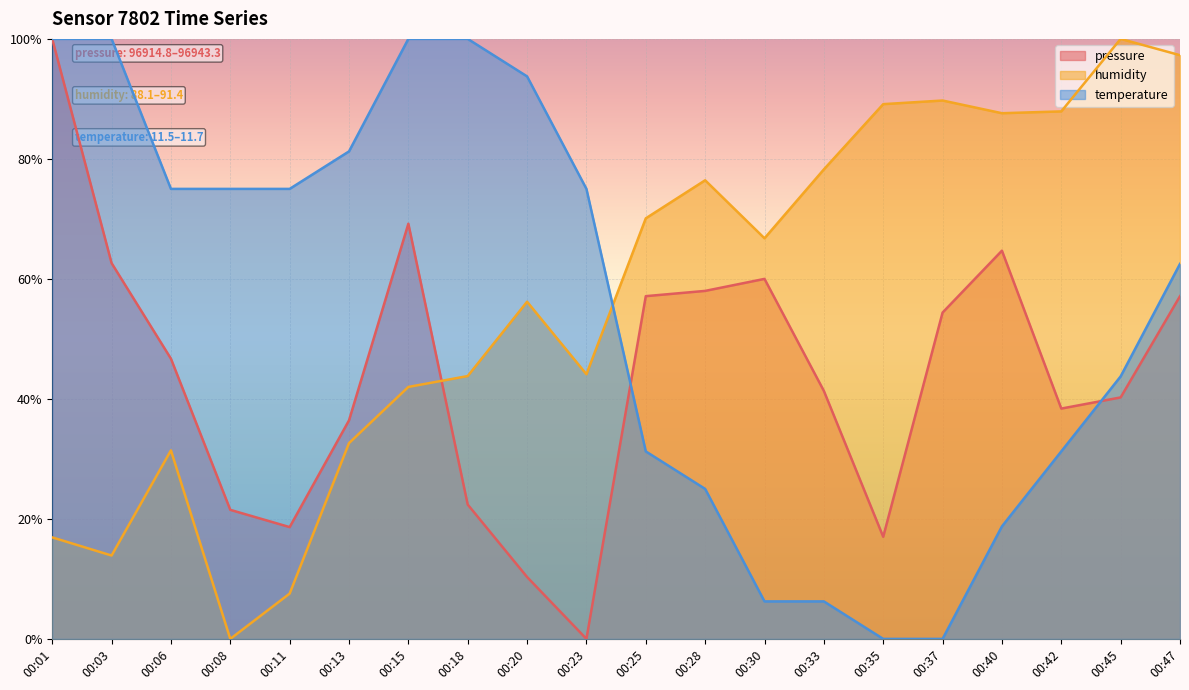

Reading left to right, list all the values displayed in this chart.

pressure: 100.0	62.6	46.7	21.5	18.6	36.4	69.2	22.4	10.3	0.0	57.1	58.0	60.0	41.3	17.0	54.4	64.7	38.4	40.2	57.1
humidity: 16.9	13.9	31.4	0.0	7.6	32.6	42.0	43.8	56.2	44.1	70.1	76.4	66.8	78.2	89.1	89.7	87.6	87.9	100.0	97.3
temperature: 100.0	100.0	75.0	75.0	75.0	81.2	100.0	100.0	93.8	75.0	31.2	25.0	6.2	6.2	0.0	0.0	18.7	31.2	43.8	62.5